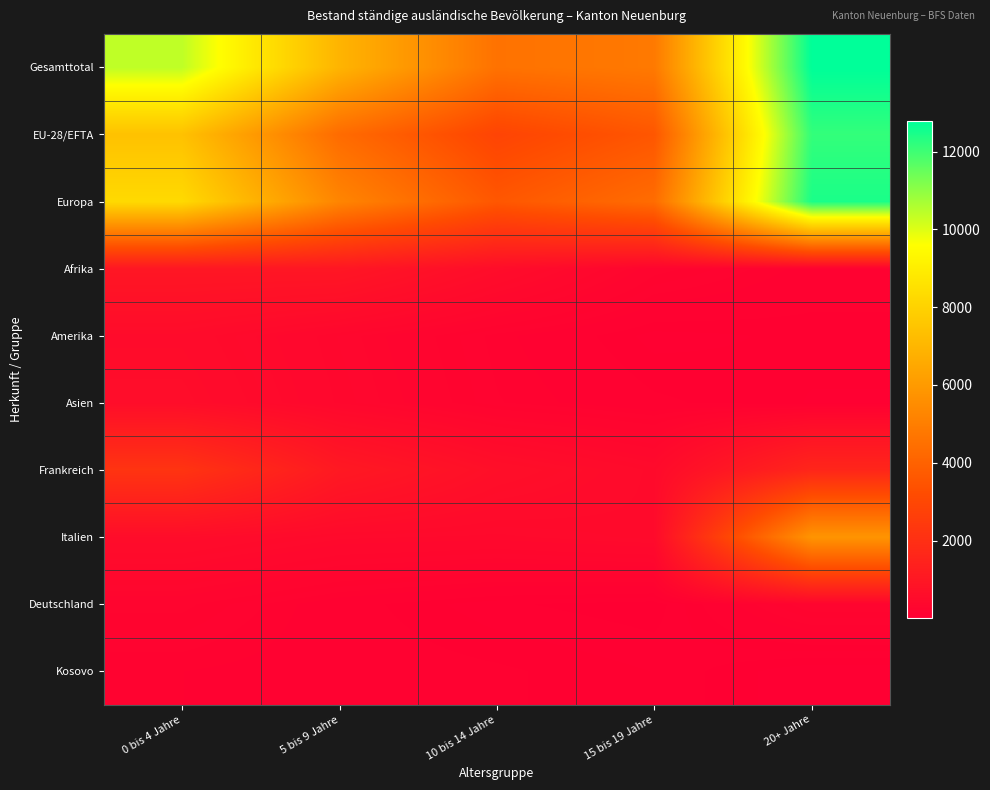

Which series has the widest spread of values?

EU-28/EFTA